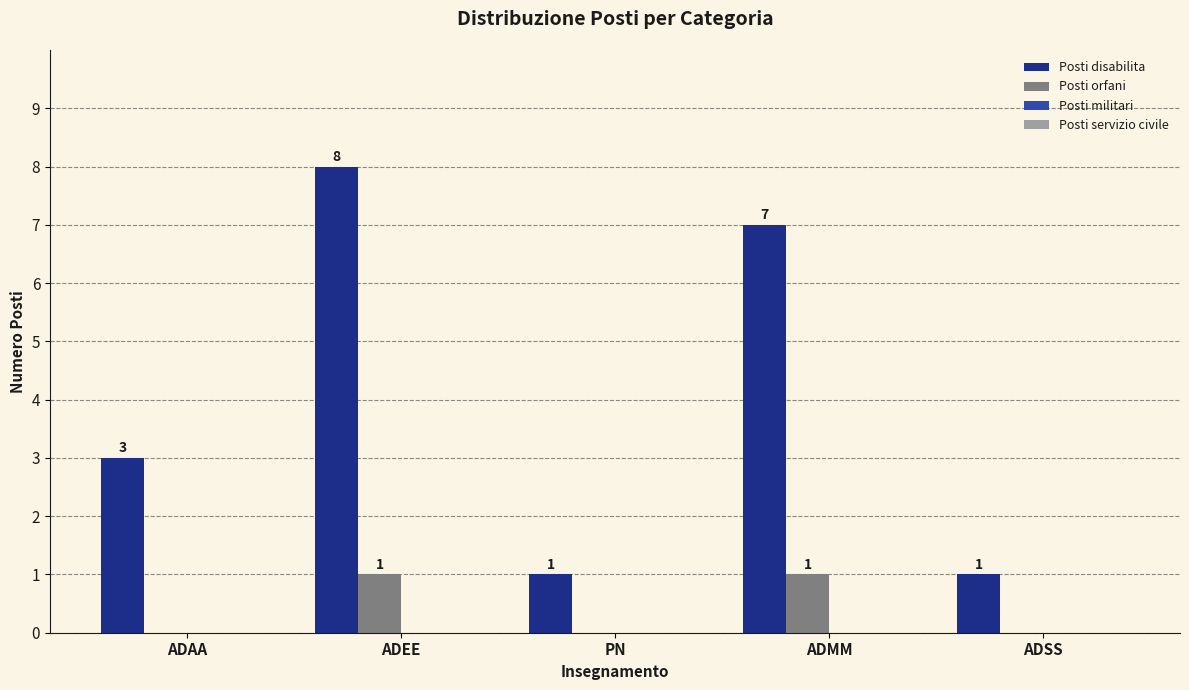

True or false: Posti orfani has a value of 1 at PN.

False